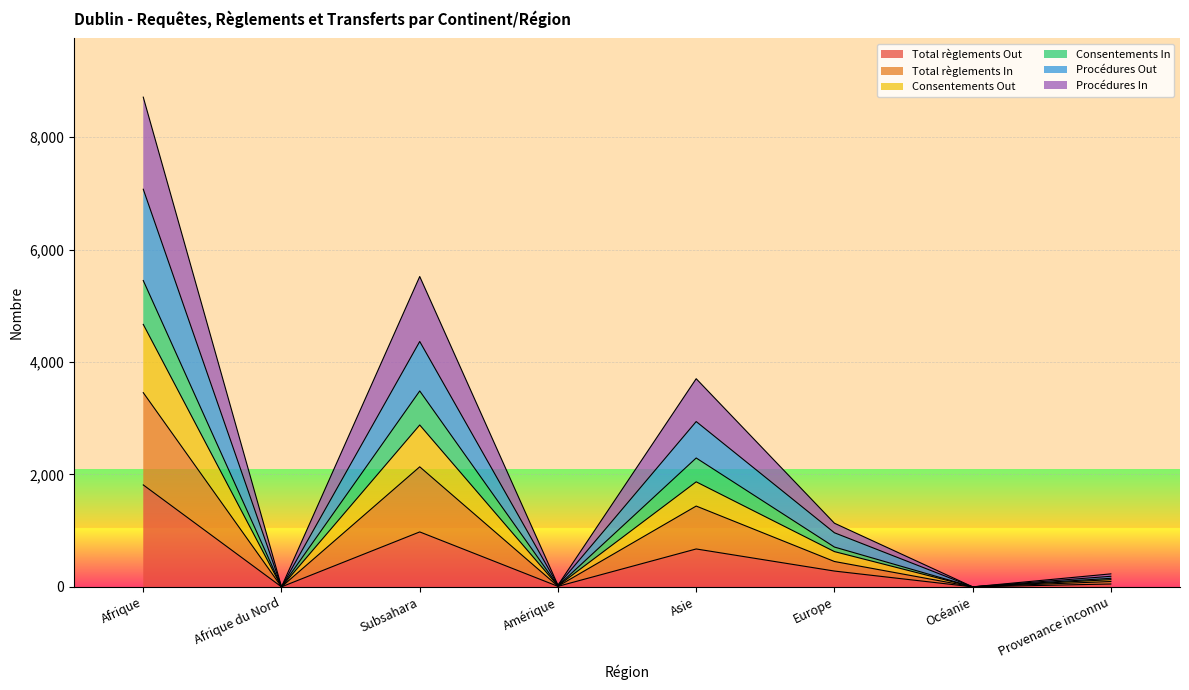

Which category has the highest value in the Total règlements Out series?

Afrique